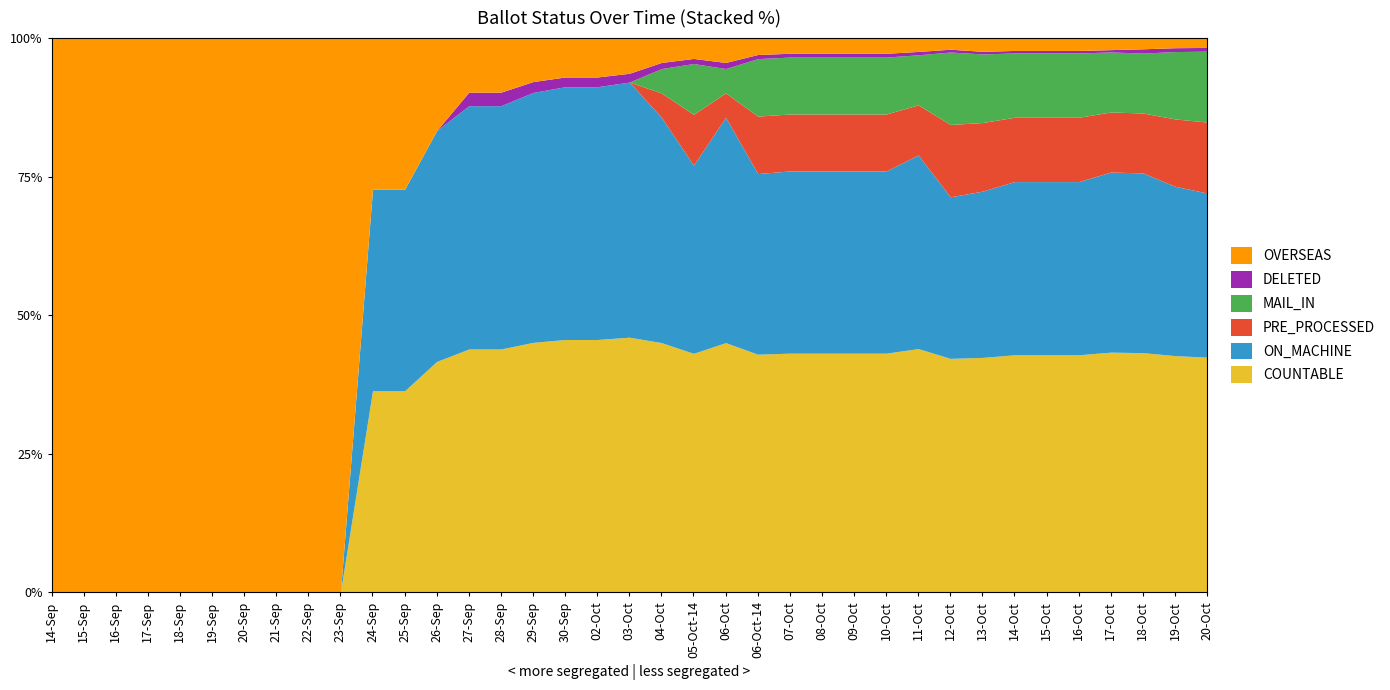

What are all the series names shown in the legend?

COUNTABLE, ON_MACHINE, PRE_PROCESSED, MAIL_IN, DELETED, OVERSEAS